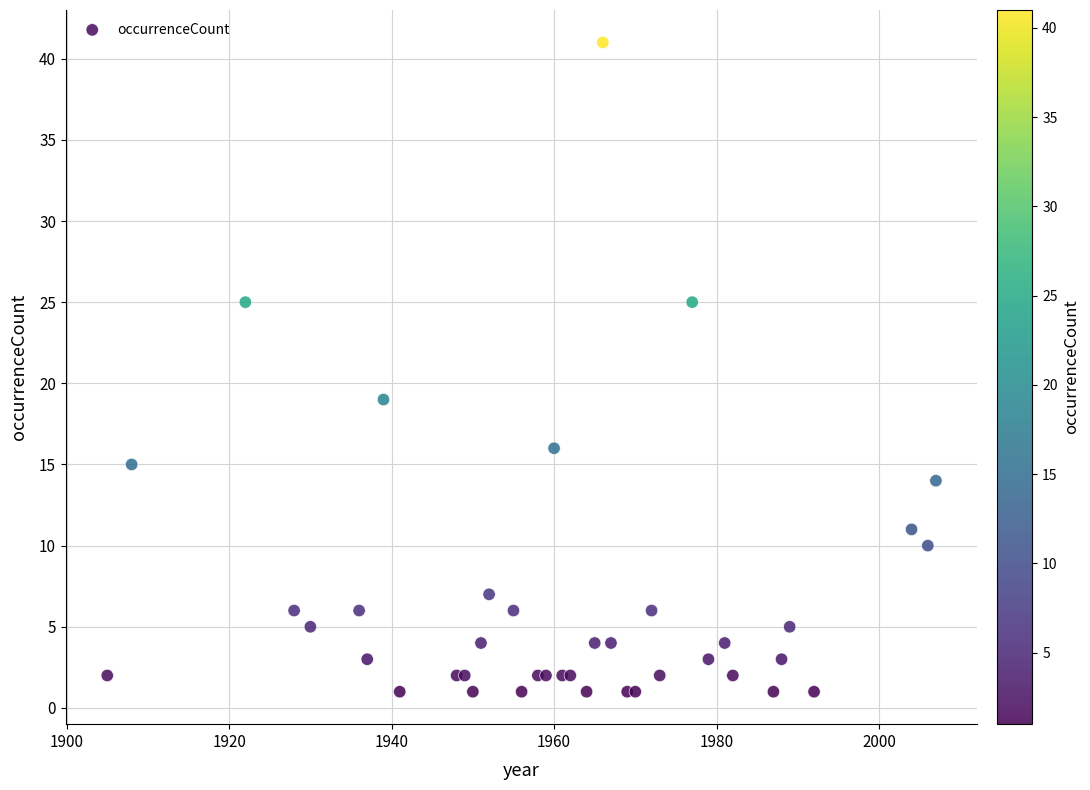

What Y value in the scatter plot is closest to 21?

19